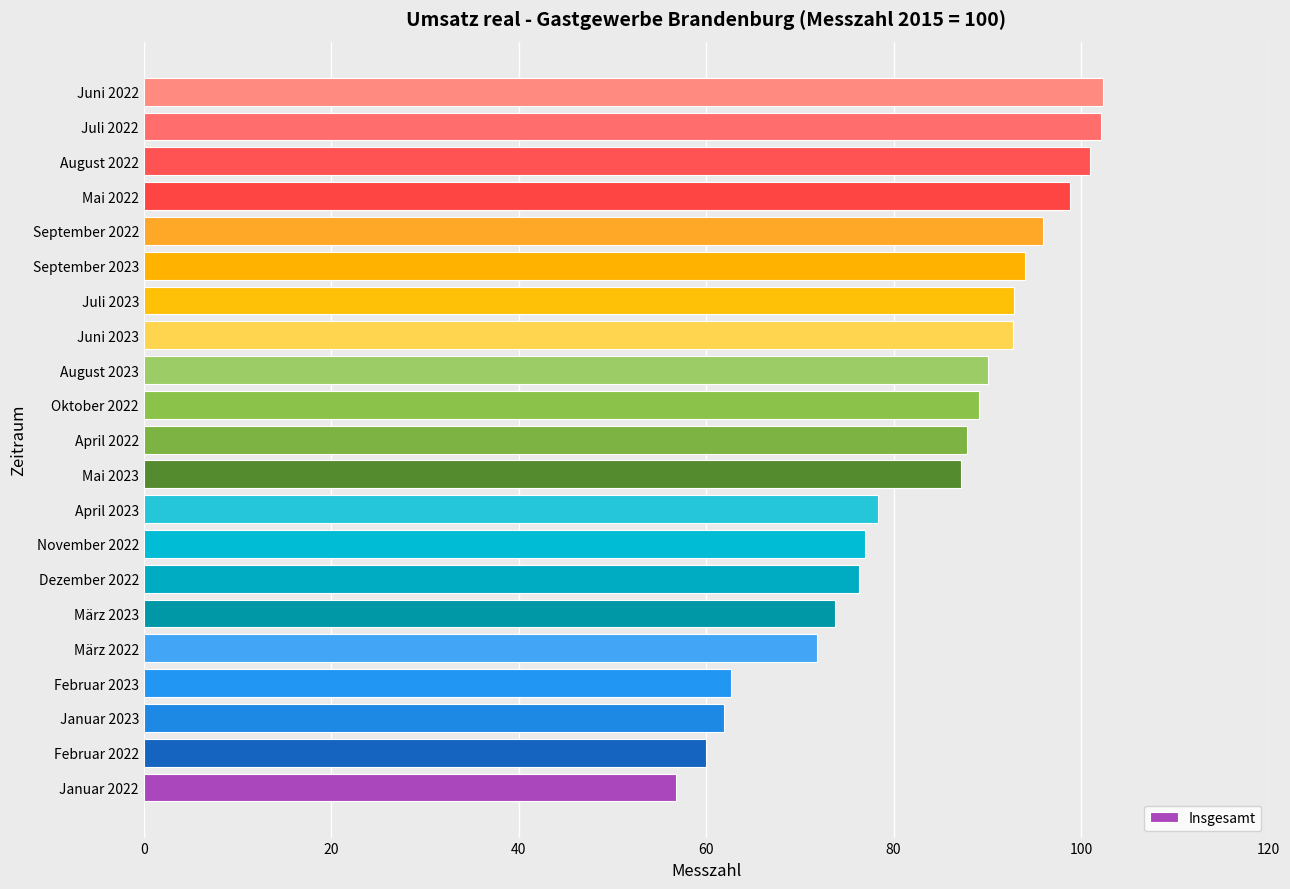

Which label corresponds to the smallest value in the chart?

Januar 2022